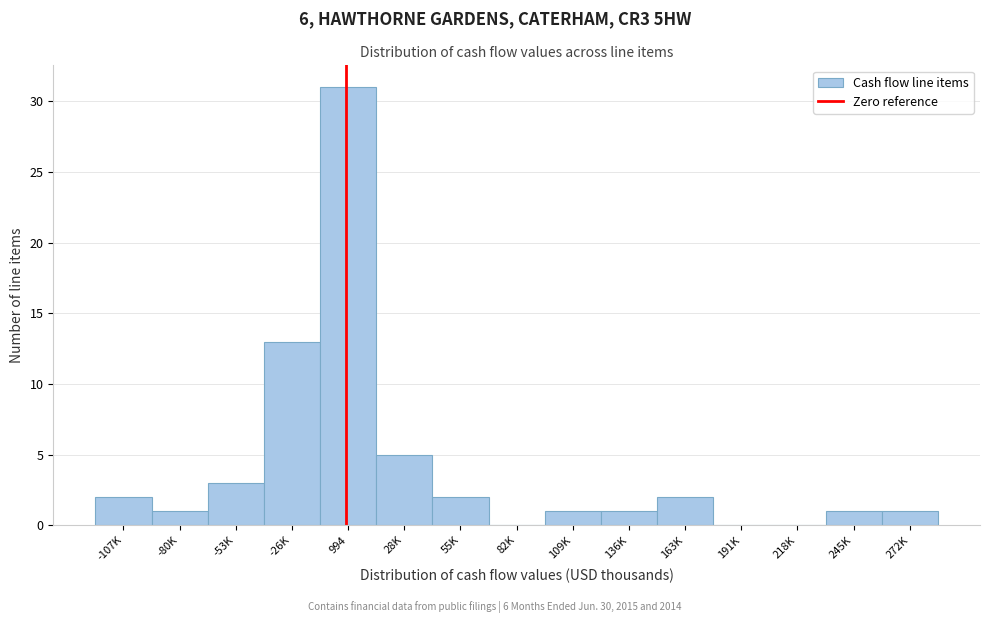

Reading left to right, what are all the values shown in this chart?

-107K=2	-80K=1	-53K=3	-26K=13	994=31	28K=5	55K=2	82K=0	109K=1	136K=1	163K=2	191K=0	218K=0	245K=1	272K=1